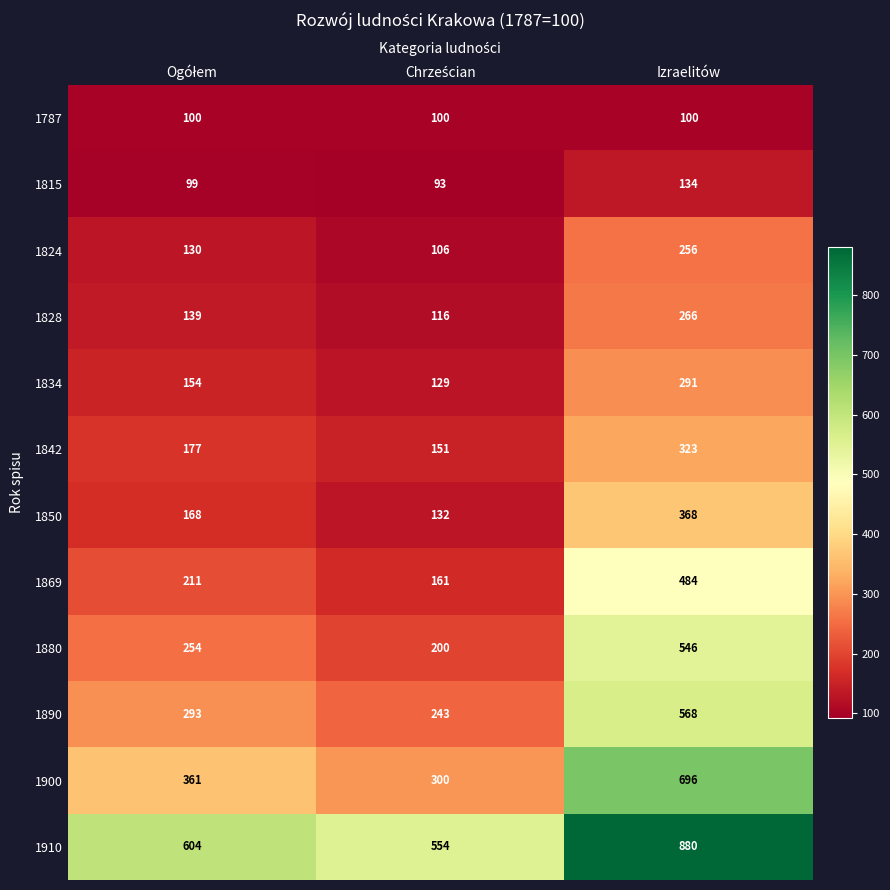

List the series in order of their peak value, highest first.

1910, 1900, 1890, 1880, 1869, 1850, 1842, 1834, 1828, 1824, 1815, 1787